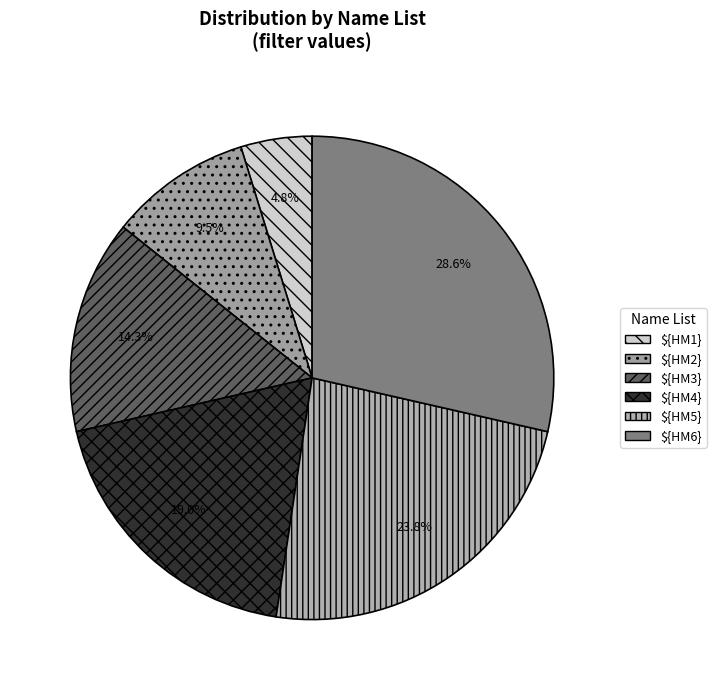

Is there any slice that represents more than half of the pie?

No